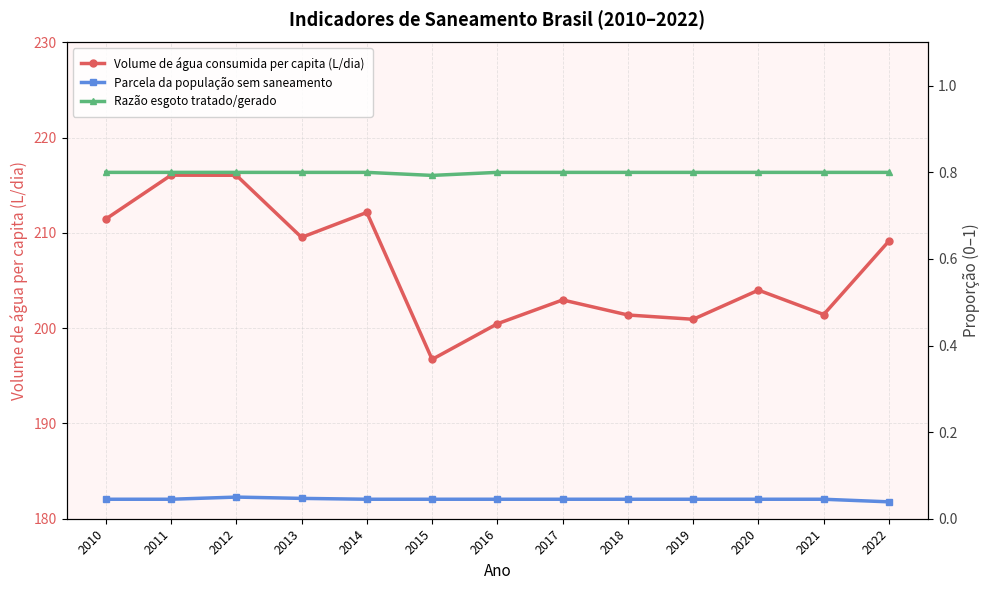

What are all the series names shown in the legend?

Volume de água consumida per capita (L/dia), Parcela da população sem saneamento, Razão esgoto tratado/gerado